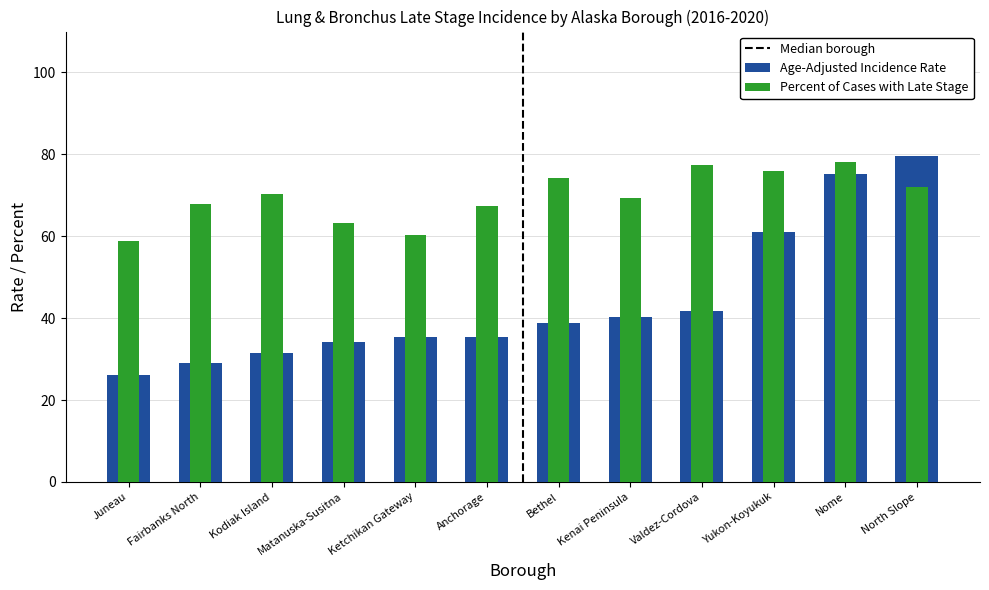

Reading right to left, what are all the values shown in this chart?

Age-Adjusted Incidence Rate: North Slope=79.7	Nome=75.1	Yukon-Koyukuk=61.1	Valdez-Cordova=41.7	Kenai Peninsula=40.3	Bethel=38.7	Anchorage=35.4	Ketchikan Gateway=35.4	Matanuska-Susitna=34.1	Kodiak Island=31.5	Fairbanks North=29.0	Juneau=26.1
Percent of Cases with Late Stage: North Slope=72.0	Nome=78.1	Yukon-Koyukuk=76.0	Valdez-Cordova=77.4	Kenai Peninsula=69.3	Bethel=74.2	Anchorage=67.4	Ketchikan Gateway=60.4	Matanuska-Susitna=63.2	Kodiak Island=70.4	Fairbanks North=67.8	Juneau=58.8